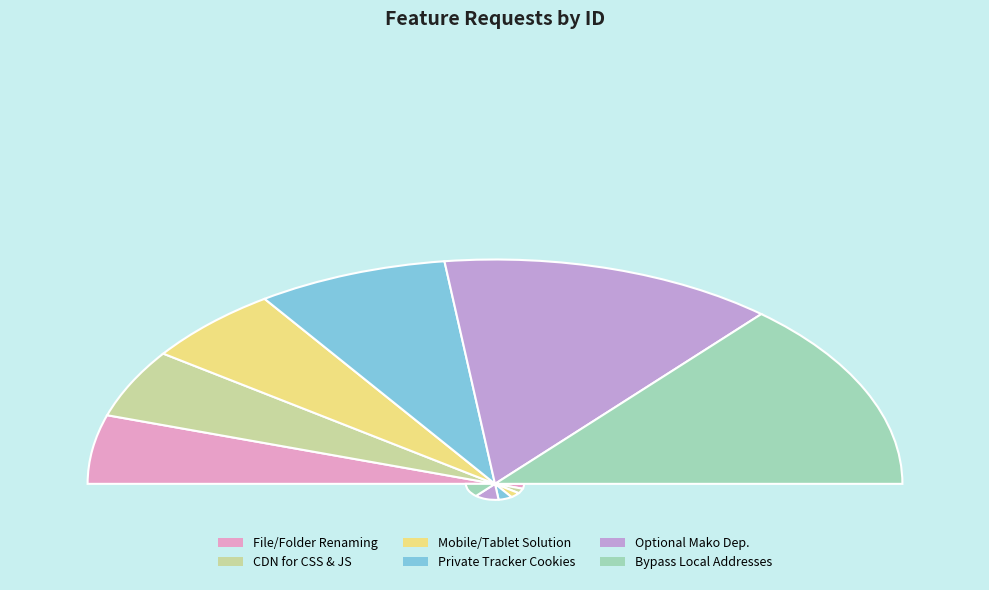

The Ability to save private tracker cookies slice represents 3% of the pie. True or false?

False